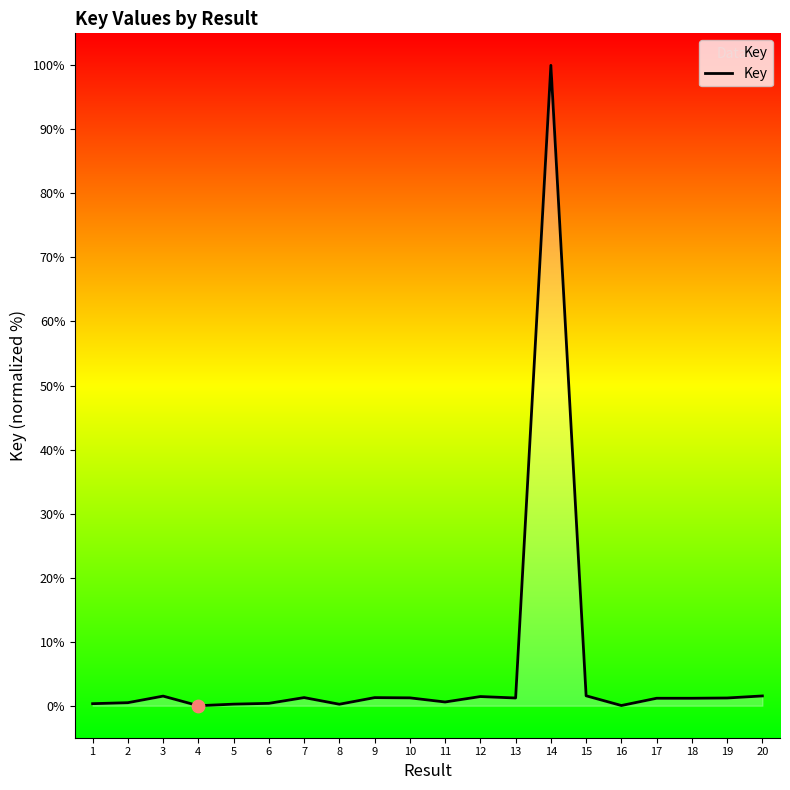

What is the change in value from 15 to 17?

-0.4